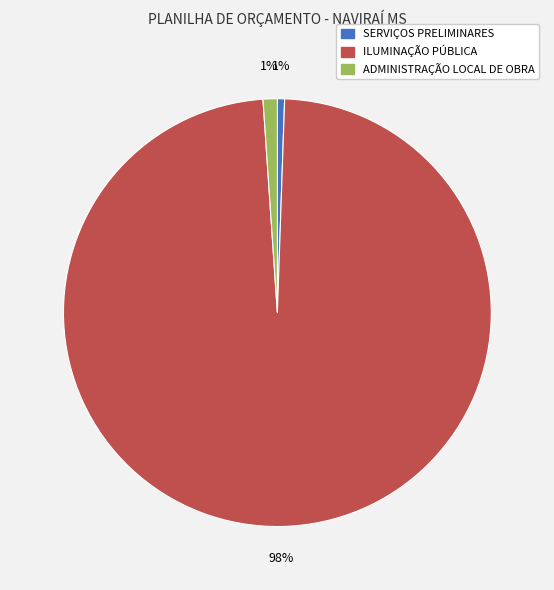

Do ADMINISTRAÇÃO LOCAL DE OBRA and ILUMINAÇÃO PÚBLICA together represent more than half of the pie?

Yes